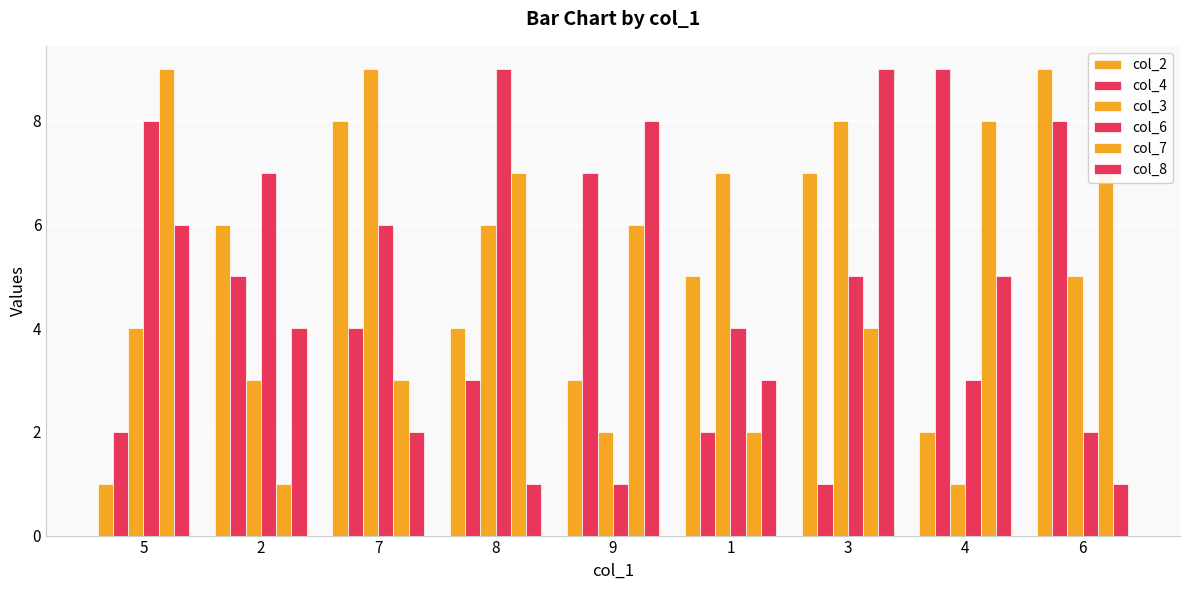

Rank the categories by col_2 value from lowest to highest.

5, 4, 9, 8, 1, 2, 3, 7, 6